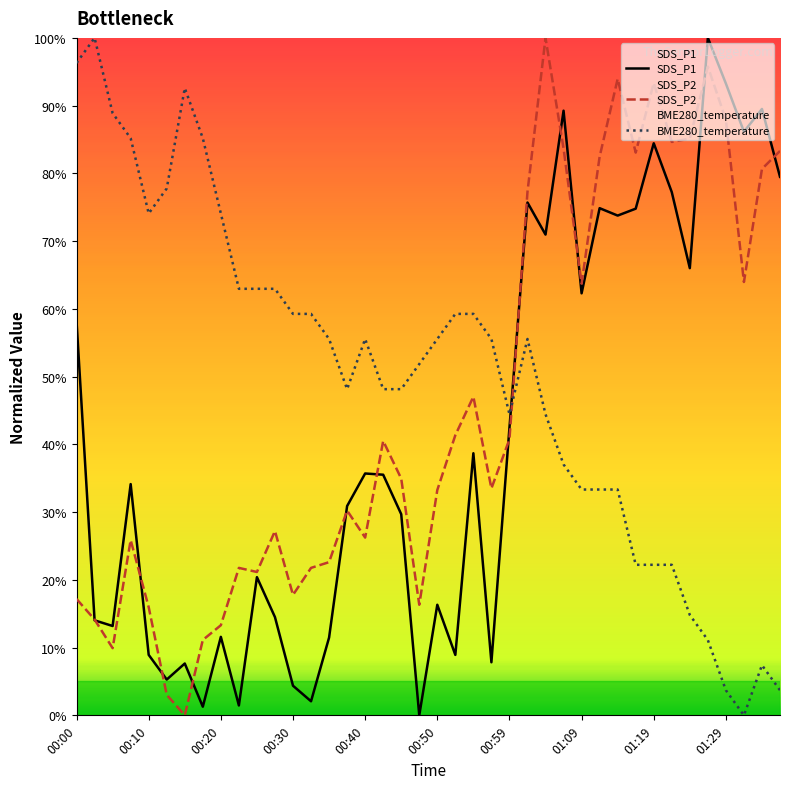

How many lines are shown in the chart?

3